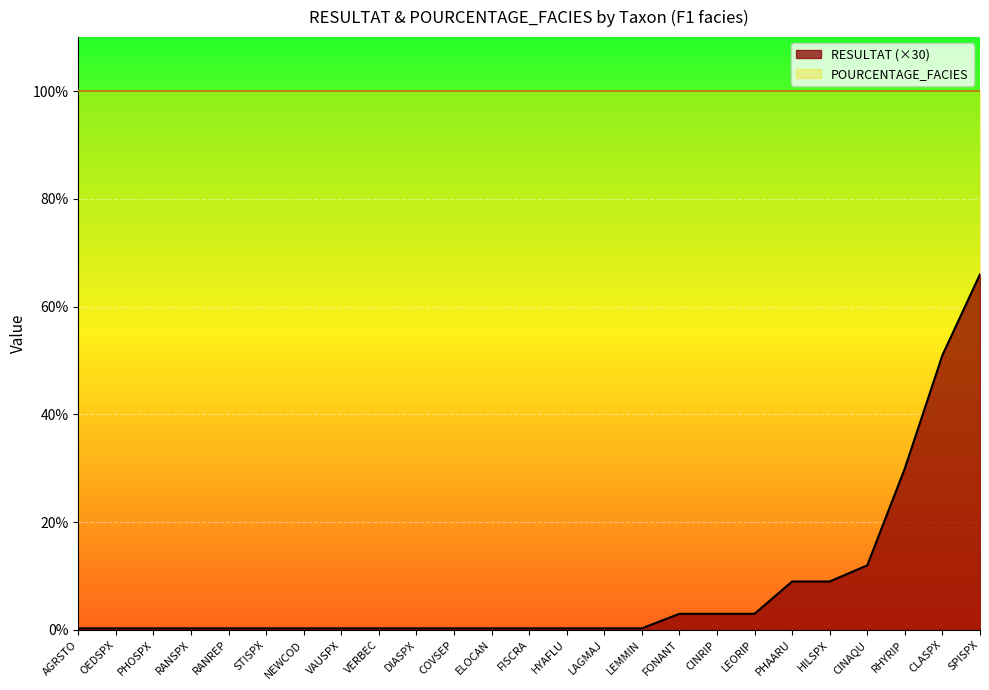

Rank the categories by value from highest to lowest.

SPISPX, CLASPX, RHYRIP, CINAQU, PHAARU, HILSPX, FONANT, CINRIP, LEORIP, AGRSTO, OEDSPX, PHOSPX, RANSPX, RANREP, STISPX, NEWCOD, VAUSPX, VERBEC, DIASPX, COVSEP, ELOCAN, FISCRA, HYAFLU, LAGMAJ, LEMMIN